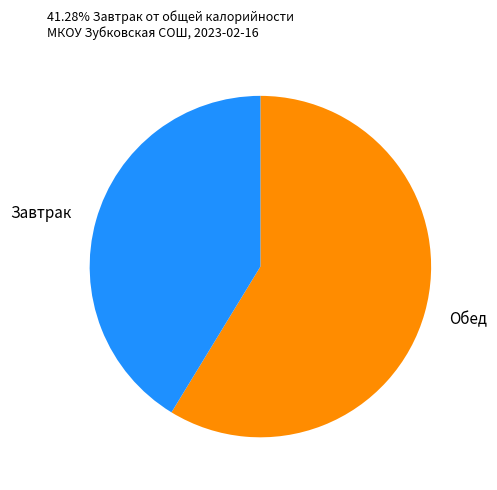

Approximately how many times larger is the value at Завтрак compared to Обед?

0.7